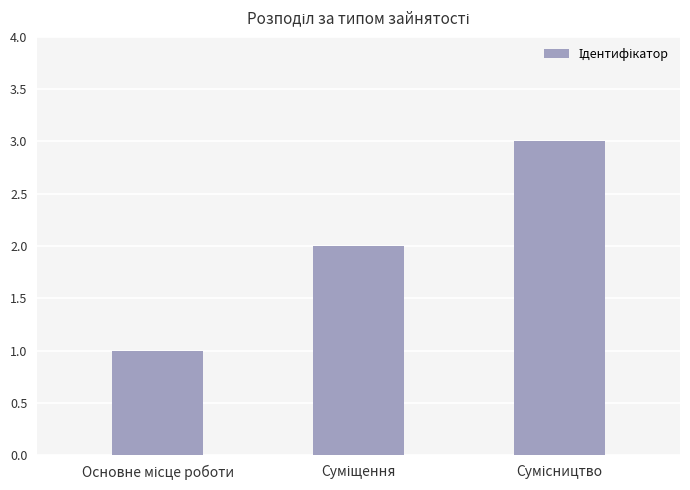

What is the maximum value shown in the chart?

3